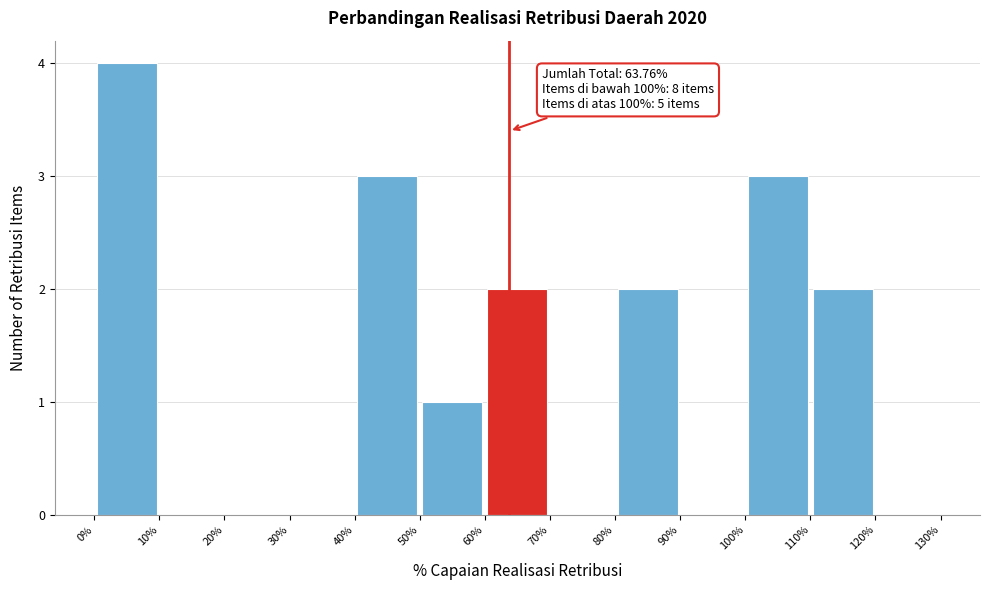

Over which range of the x-axis is the bar tallest?

0% to 10%